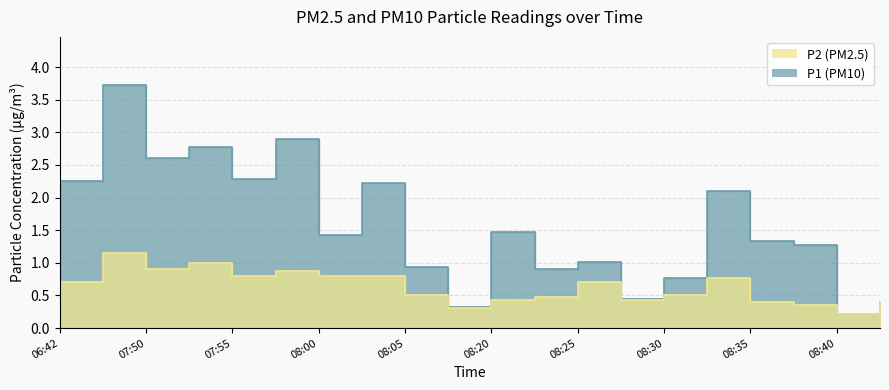

True or false: P2 and P1 intersect in this chart.

False